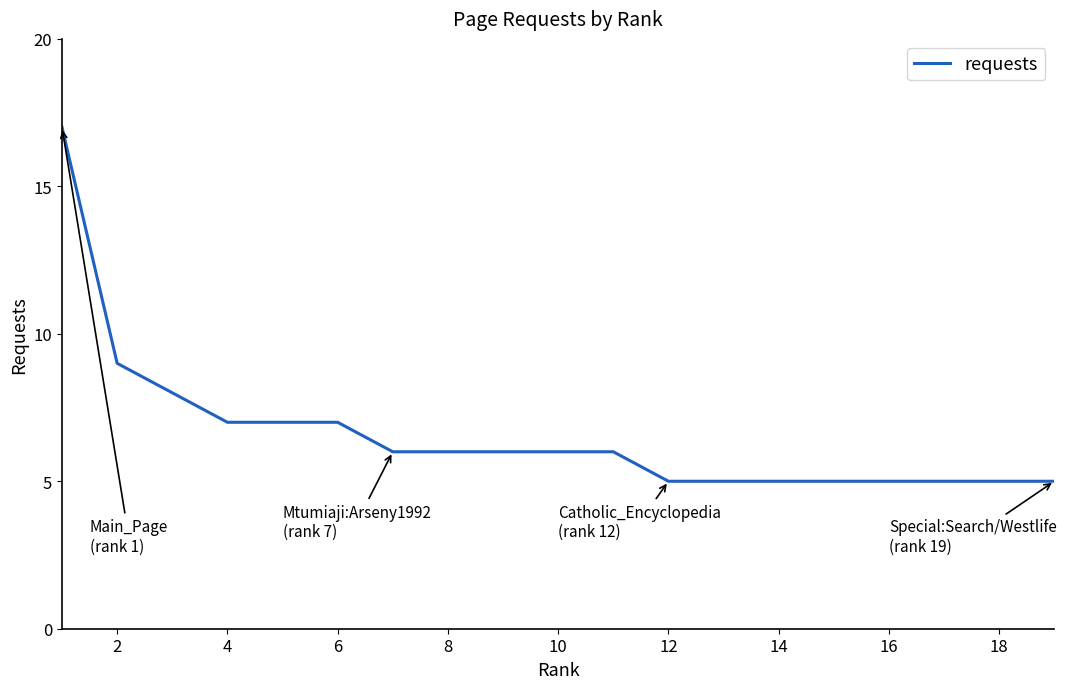

Reading left to right, extract all data points from this chart.

17	9	8	7	7	7	6	6	6	6	6	5	5	5	5	5	5	5	5